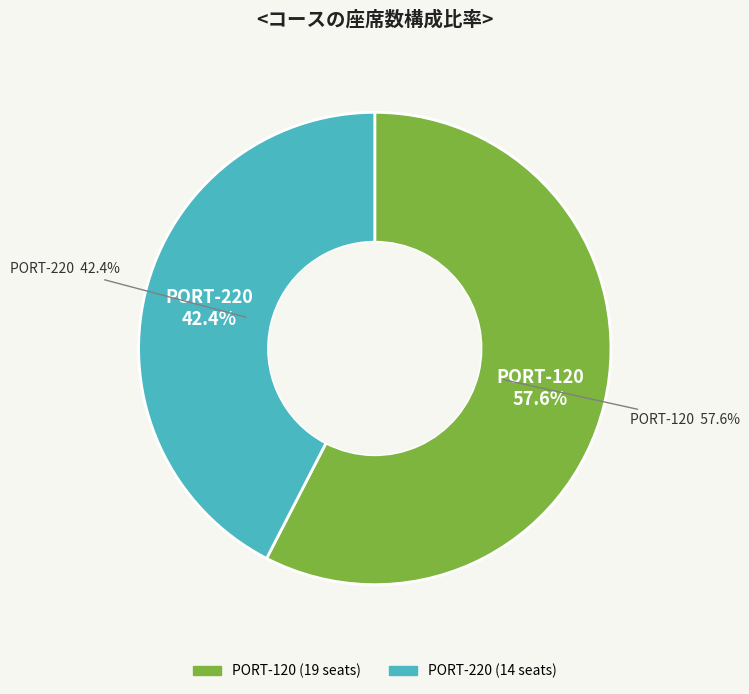

Which slice is the smallest?

PORT-220